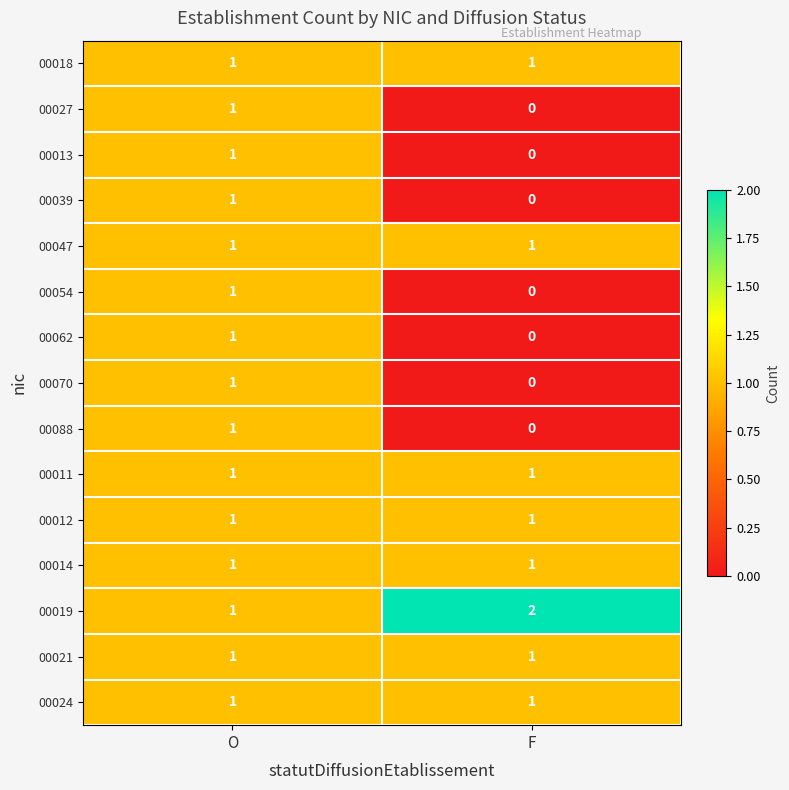

Is the value of 00062 at F greater than the value of 00011 at F?

No